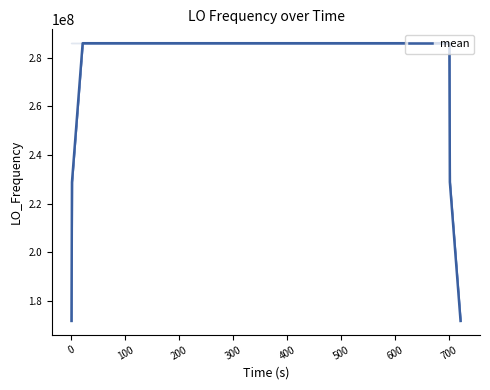

What is the greatest value displayed?

286047001.7